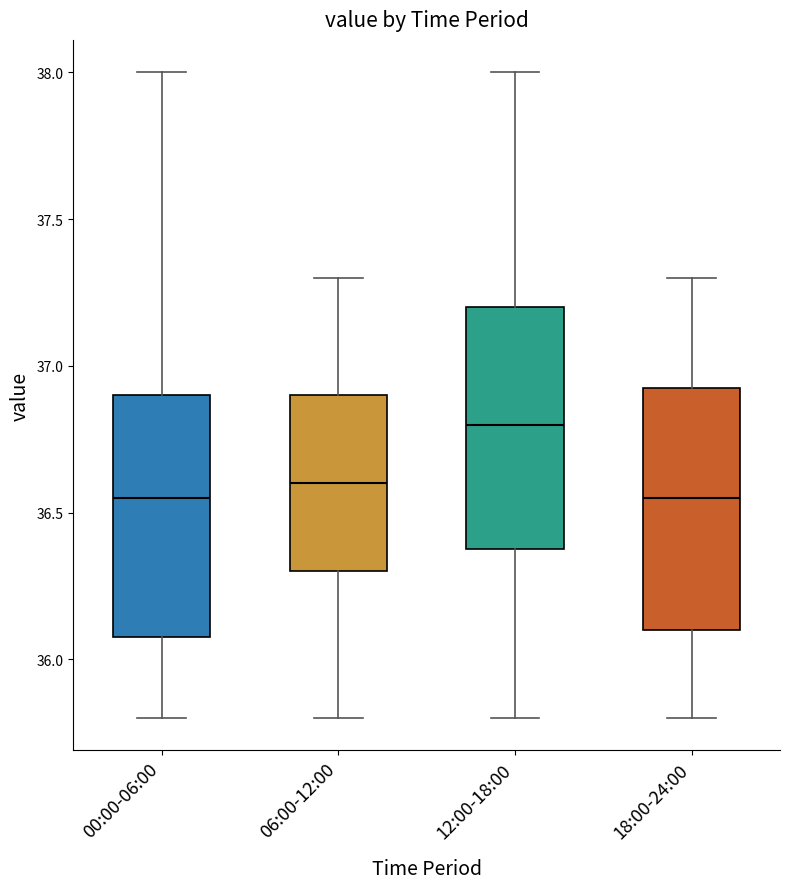

Reading left to right, transcribe this box plot: for each box, give where its median line is, the range the box spans, and where its two whiskers end, as read against the y-axis. The values are not printed on the chart, so give them approximately, as read against the axis.

00:00-06:00: median 36.55, box 36.10 to 36.90, whiskers 35.80 to 38.00
06:00-12:00: median 36.60, box 36.30 to 36.90, whiskers 35.80 to 37.30
12:00-18:00: median 36.80, box 36.40 to 37.20, whiskers 35.80 to 38.00
18:00-24:00: median 36.55, box 36.10 to 36.95, whiskers 35.80 to 37.30